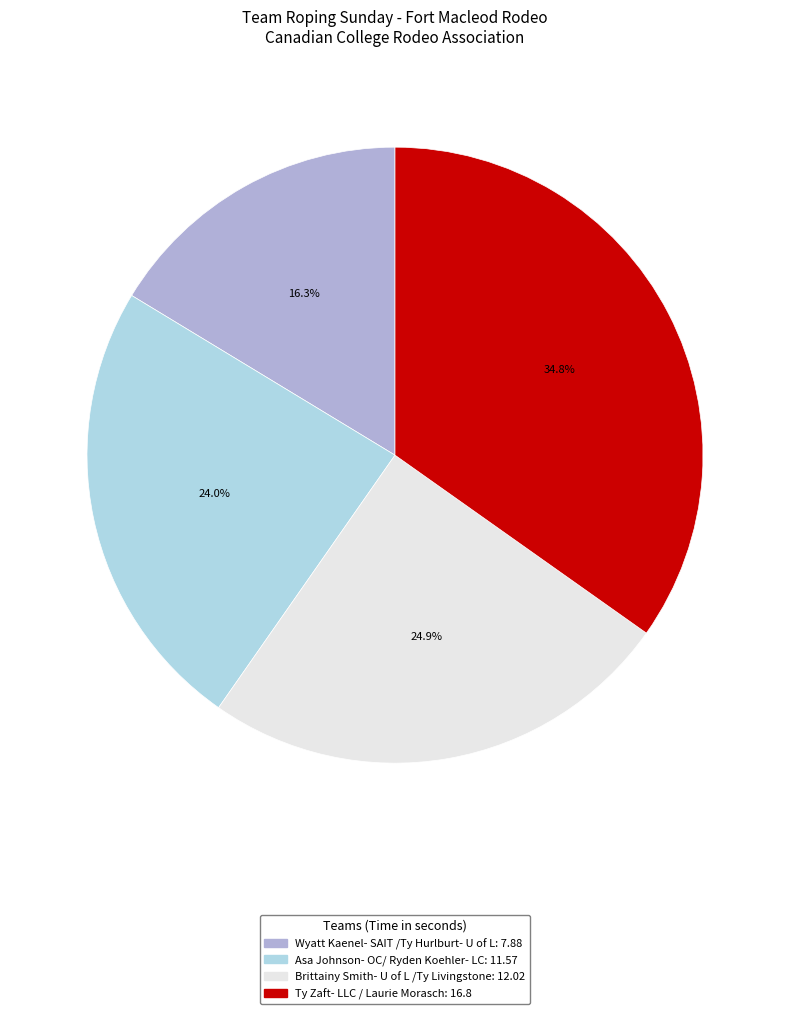

What is the smallest slice in the pie chart?

Wyatt Kaenel- SAIT /Ty Hurlburt- U of L